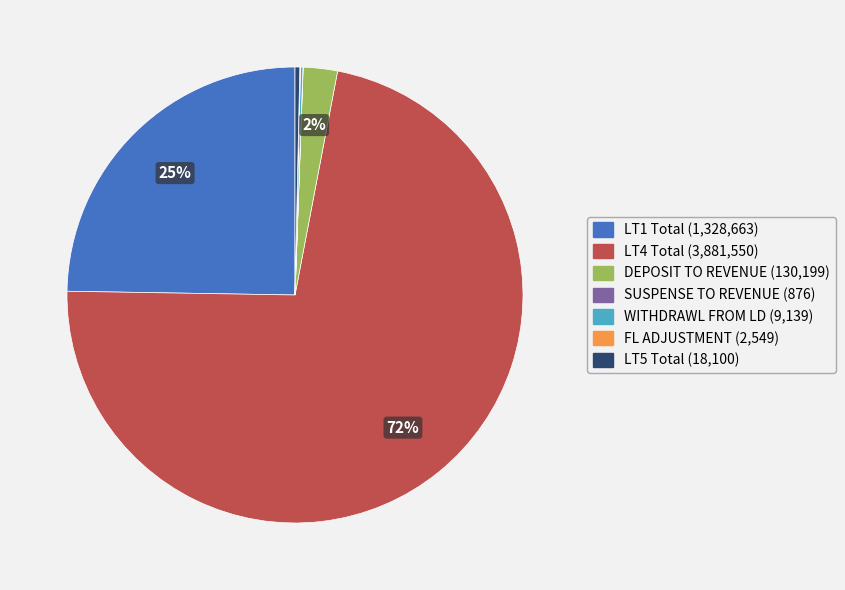

Between LT4 Total and DEPOSIT TO REVENUE, which is larger?

LT4 Total